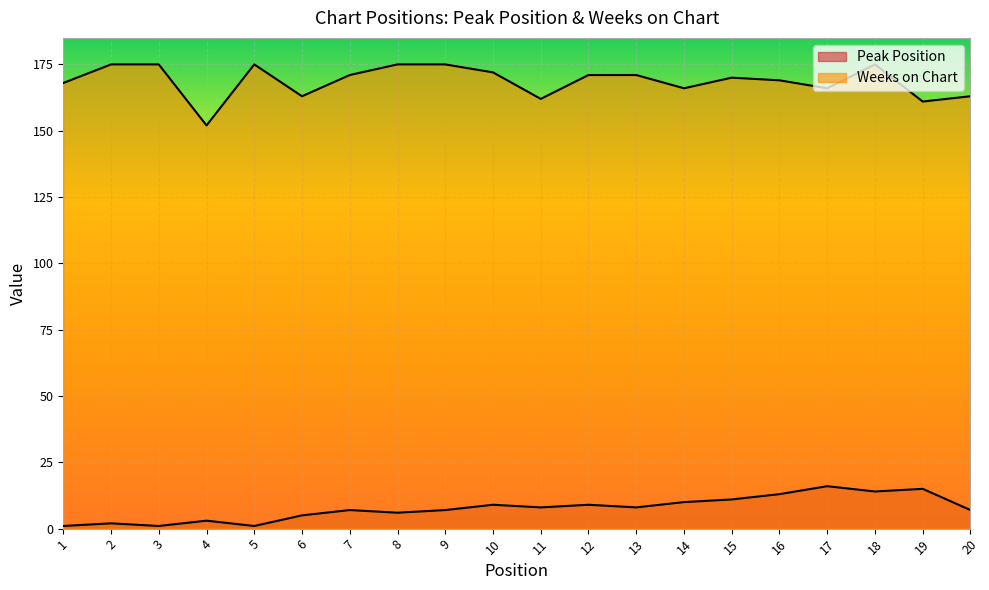

At how many categories does at least one series exceed 67?

20